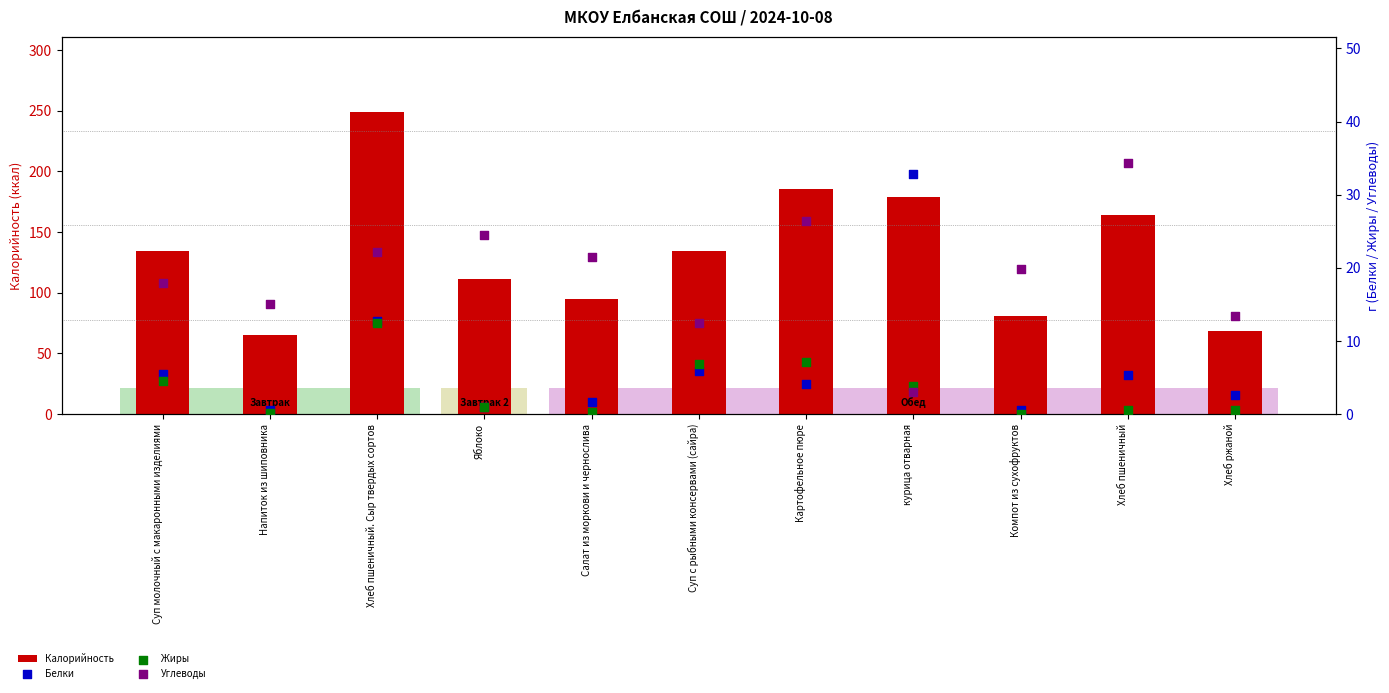

At how many categories does at least one series exceed 105?

7